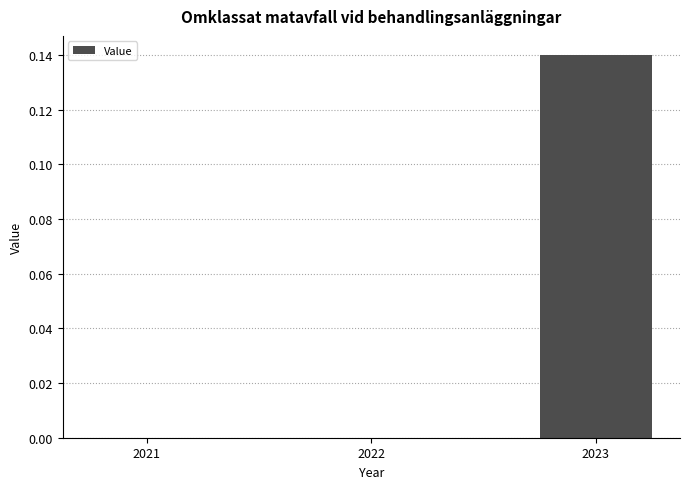

True or false: the data shows 0.0 at 2022.

True